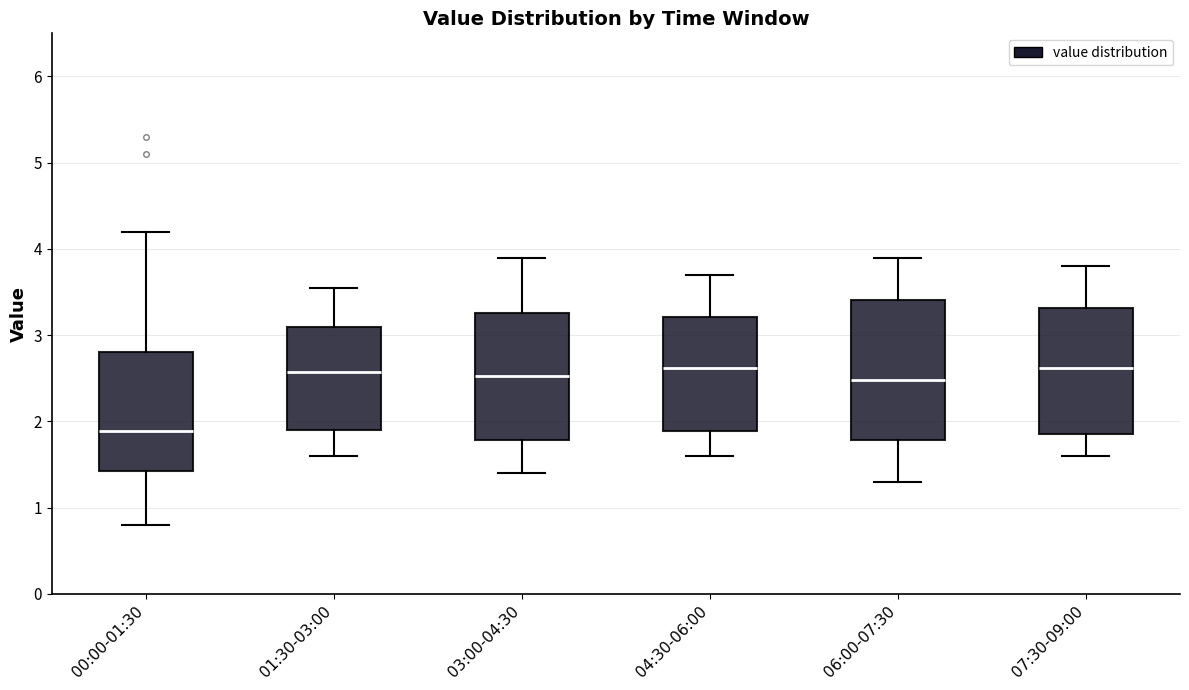

Which box's median line is the lowest?

00:00-01:30